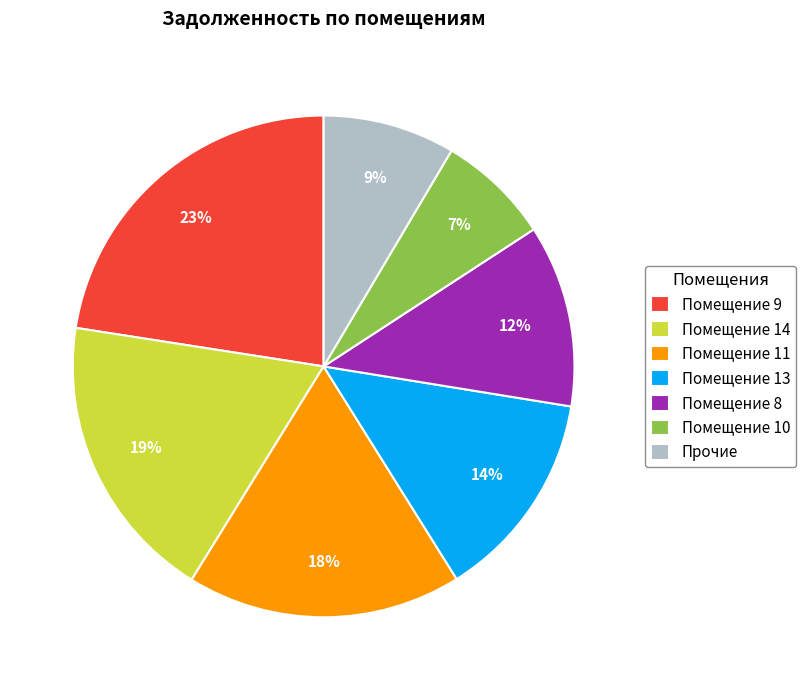

To the nearest percent, what percentage of the pie is Помещение 9?

23%